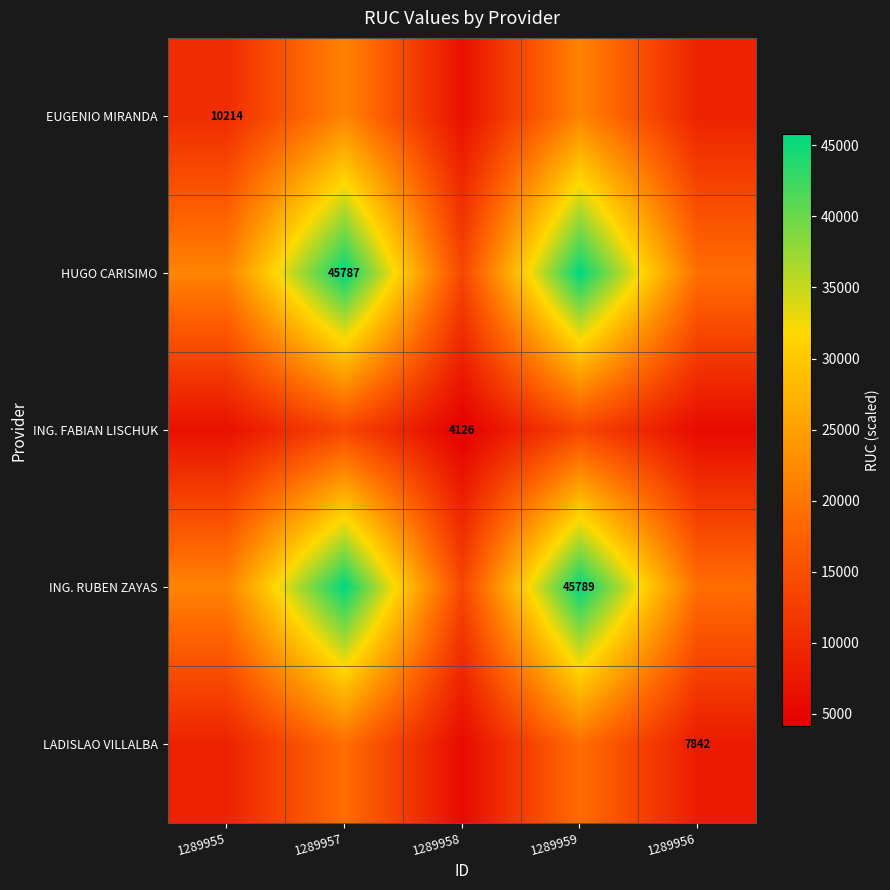

What is the total value across all series at 1289956?

60378.3